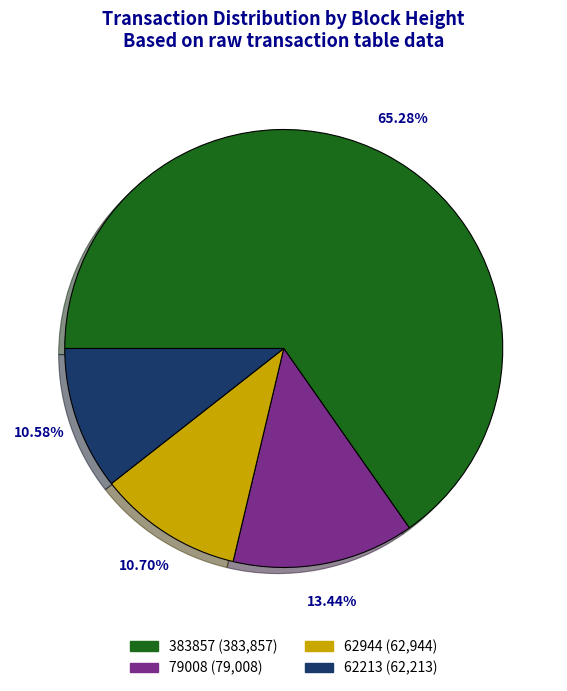

What portion of the pie excludes 79008?

86.6%